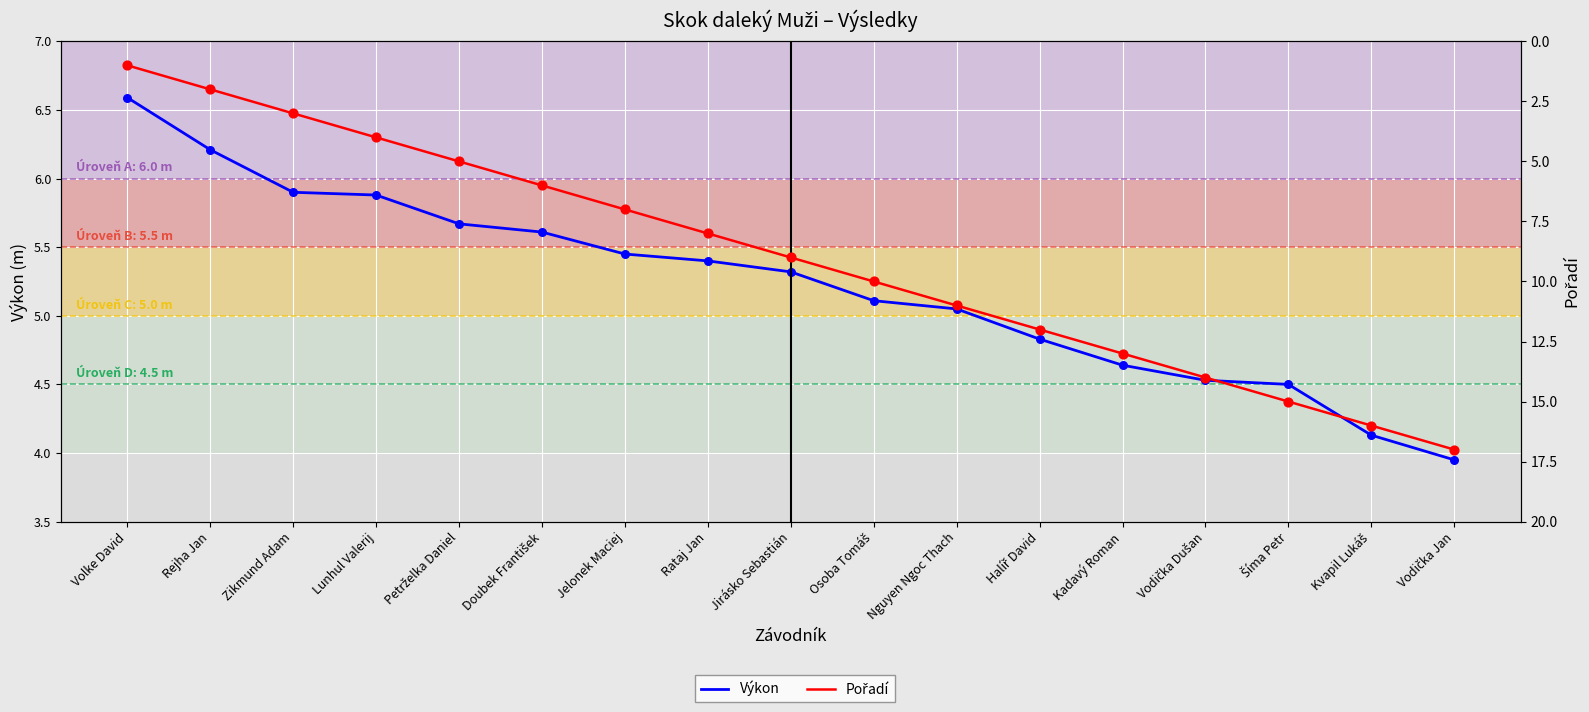

At which category is the sum across all series the highest?

Vodička Jan